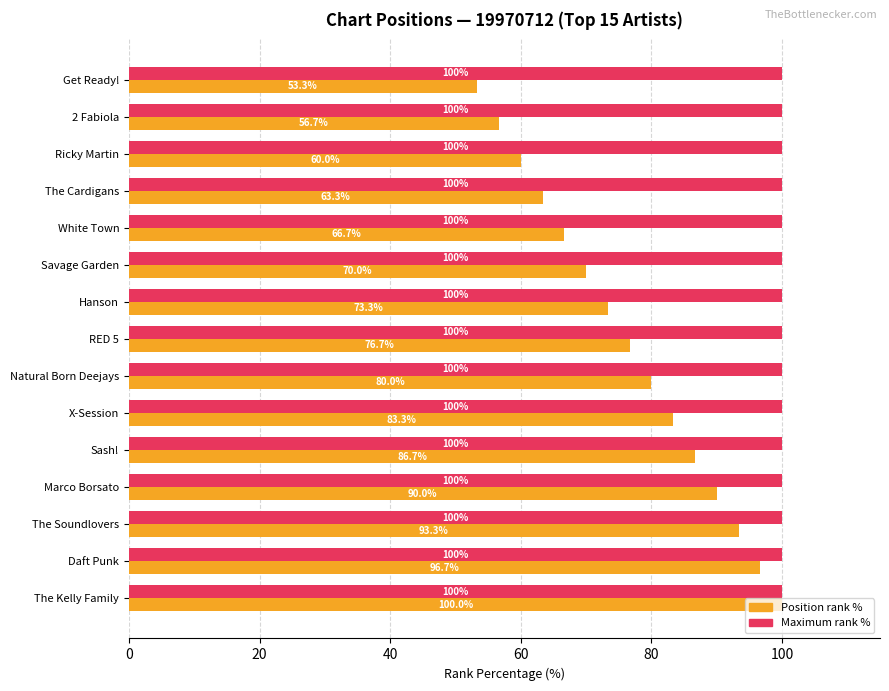

What is the difference between the highest and lowest values at Marco Borsato?

10.0